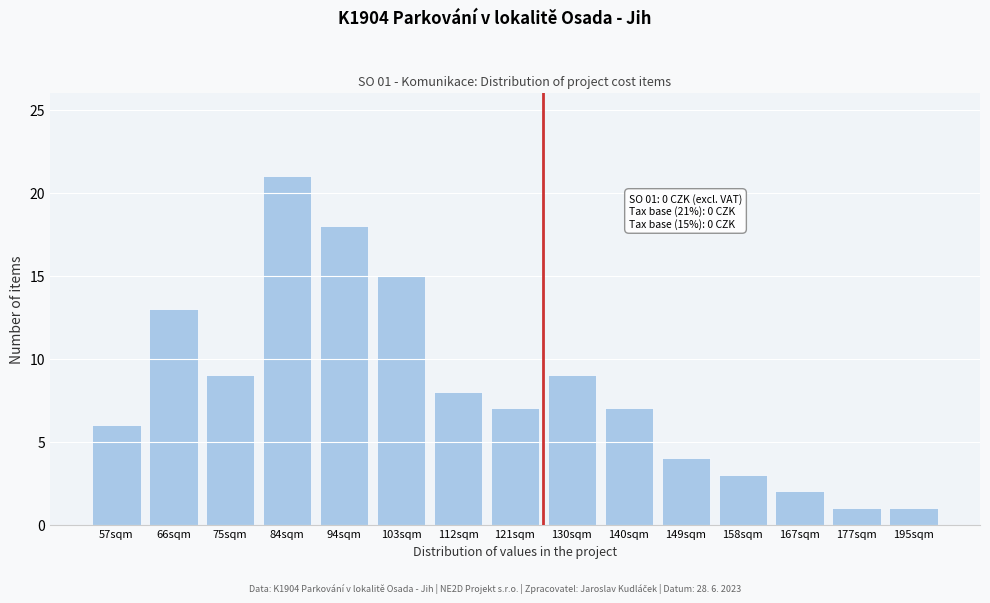

Reading left to right, what are all the values shown in this chart?

6	13	9	21	18	15	8	7	9	7	4	3	2	1	1